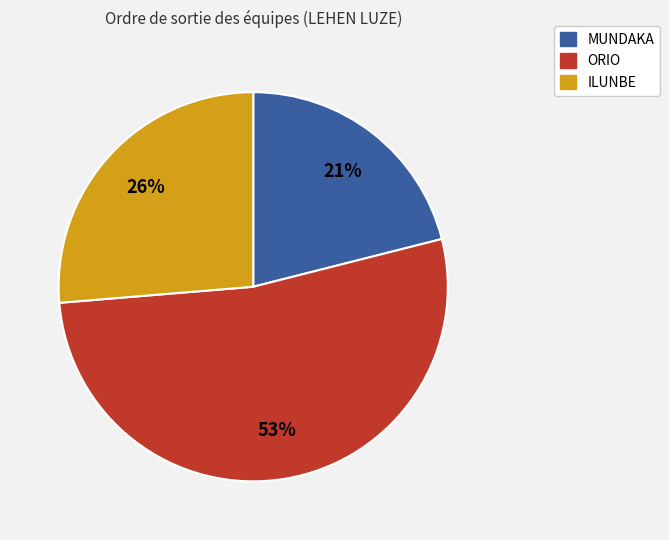

How many segments does this pie chart have?

3